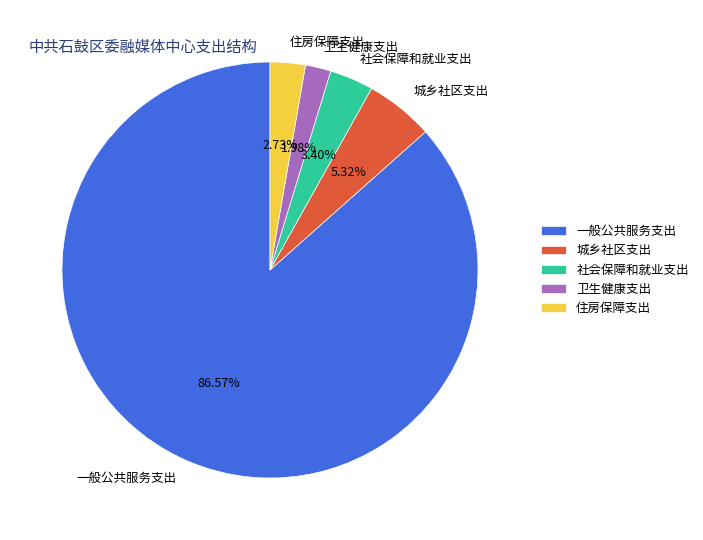

Is the sum of 社会保障和就业支出 and 城乡社区支出 greater than half?

No